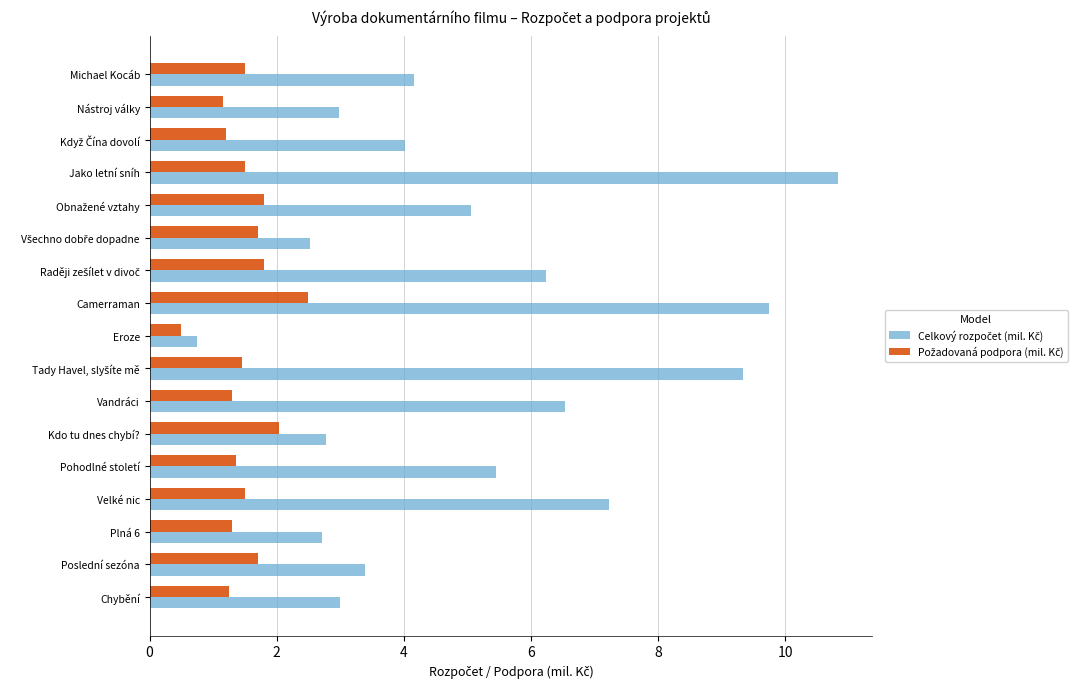

At how many categories does at least one series exceed 7?

4